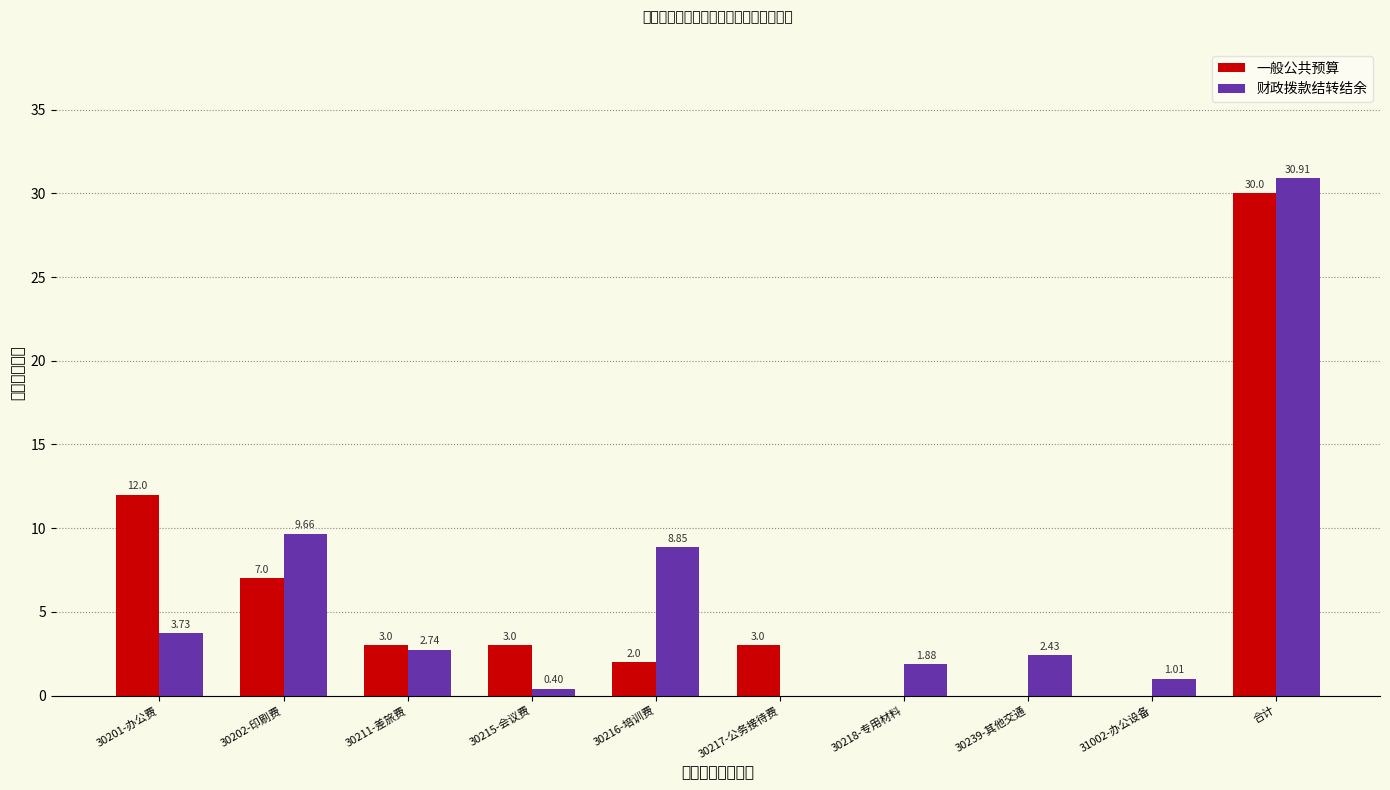

Reading left to right, transcribe all the data shown in this chart.

一般公共预算: 12.0	7.0	3.0	3.0	2.0	3.0	0.0	0.0	0.0	30.0
财政拨款结转结余: 3.7	9.7	2.7	0.4	8.9	0.0	1.9	2.4	1.0	30.9